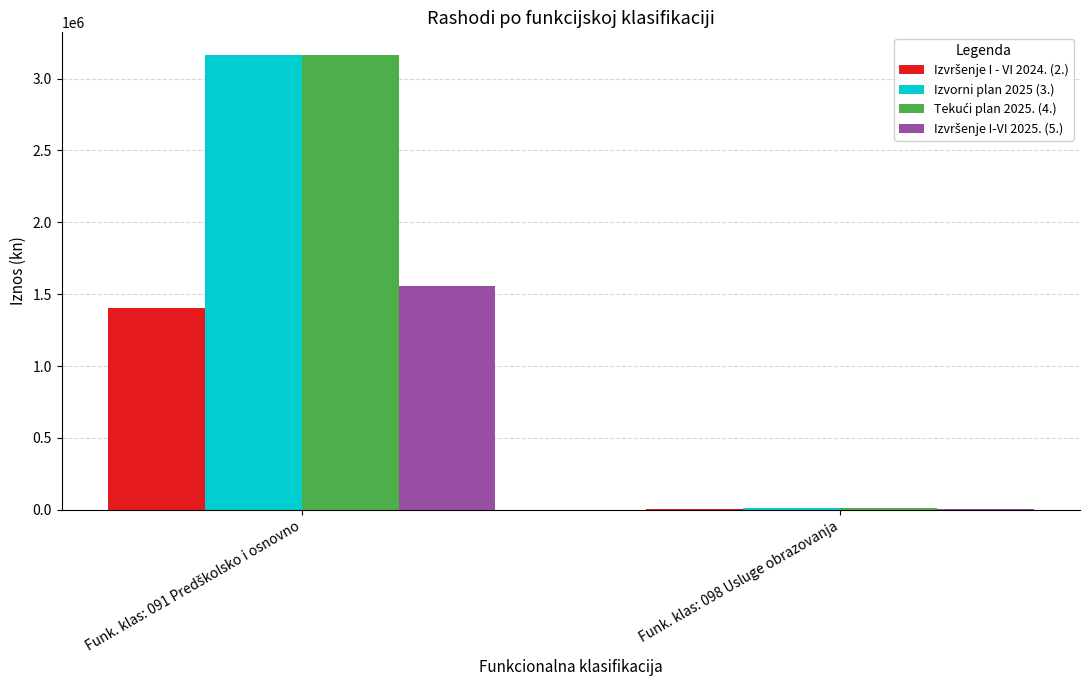

What is the greatest value displayed?

3163711.5